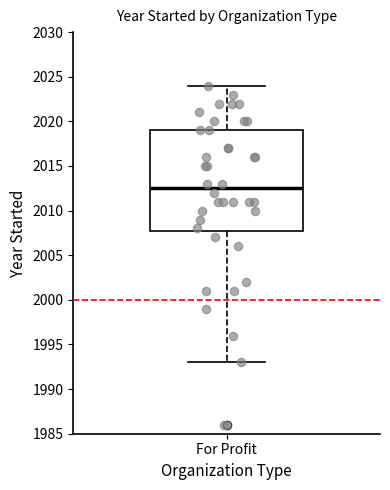

Transcribe this box plot: give where the median line is, the range the box spans, and where the two whiskers end, as read against the y-axis. The values are not printed on the chart, so give them approximately, as read against the axis.

median 2012.5, box 2008.0 to 2019.0, whiskers 1993.0 to 2024.0